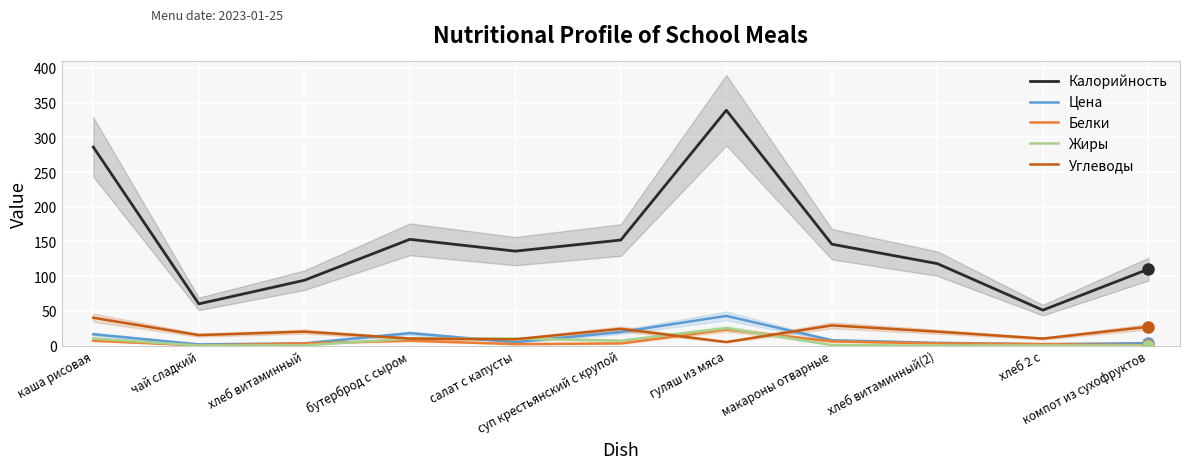

What is the total value across all series at бутерброд с сыром?

197.8